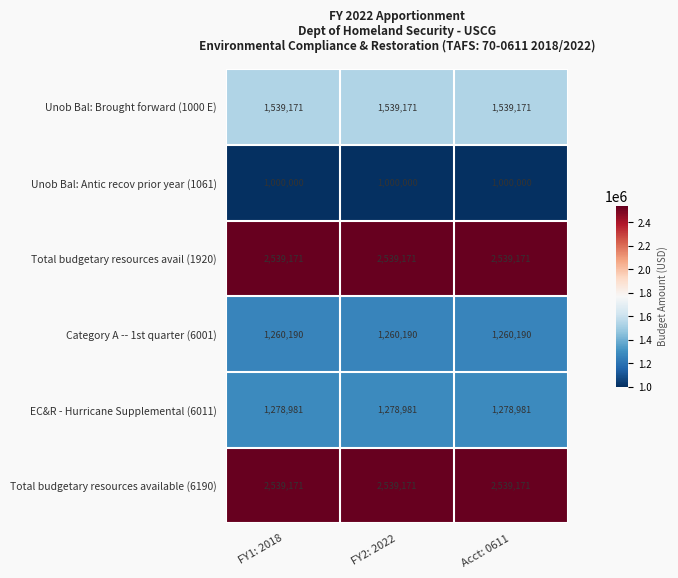

At how many categories does at least one series exceed 1802953?

3